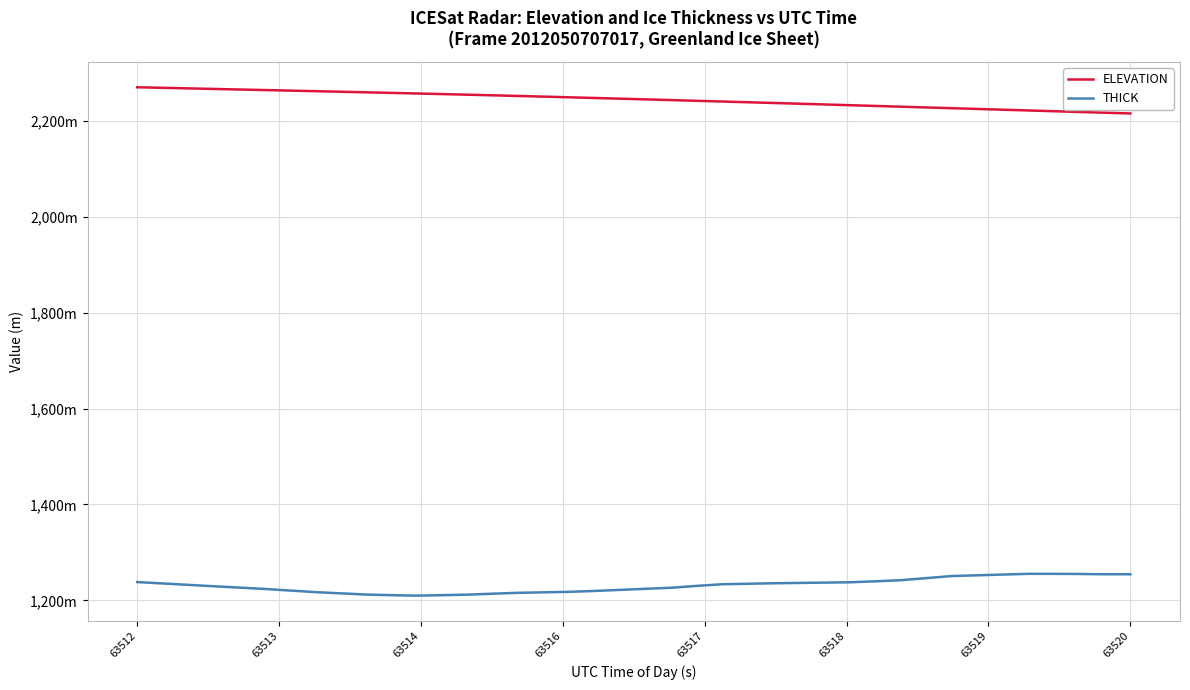

True or false: ELEVATION and THICK cross at least once.

False